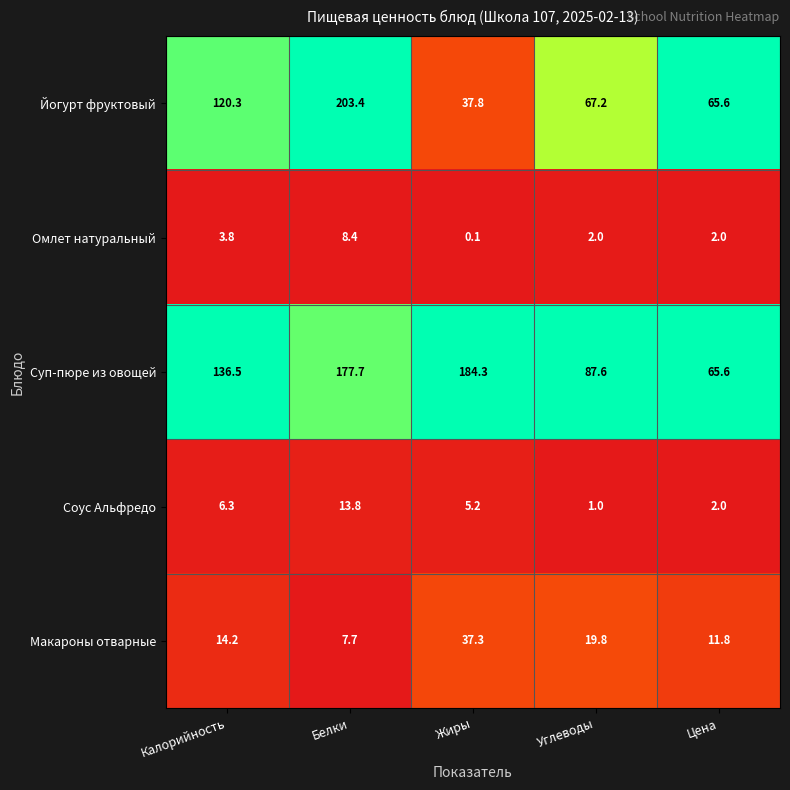

What is the difference between the second highest and minimum values in the Макароны отварные series?

12.1